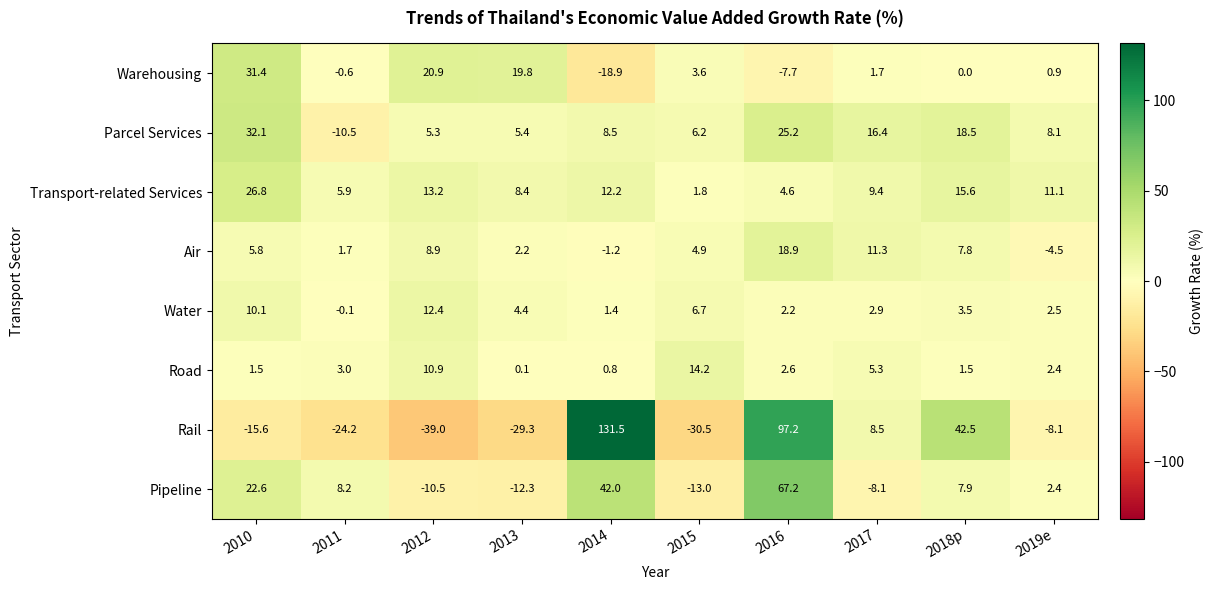

What is the difference between the Pipeline values at 2013 and 2018p?

20.2